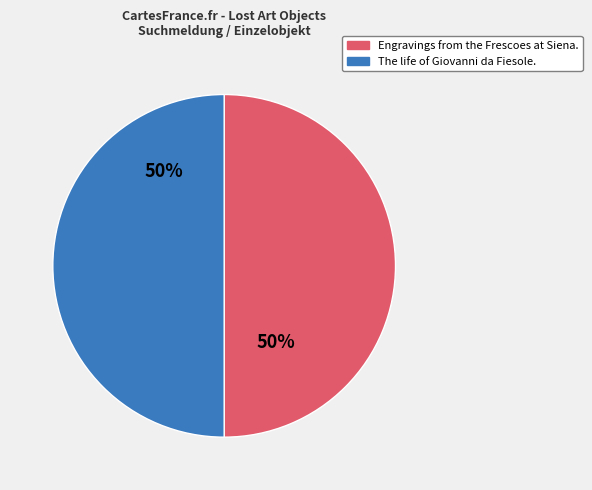

Is the sum of Engravings from the Frescoes at Siena. and The life of Giovanni da Fiesole. greater than half?

Yes